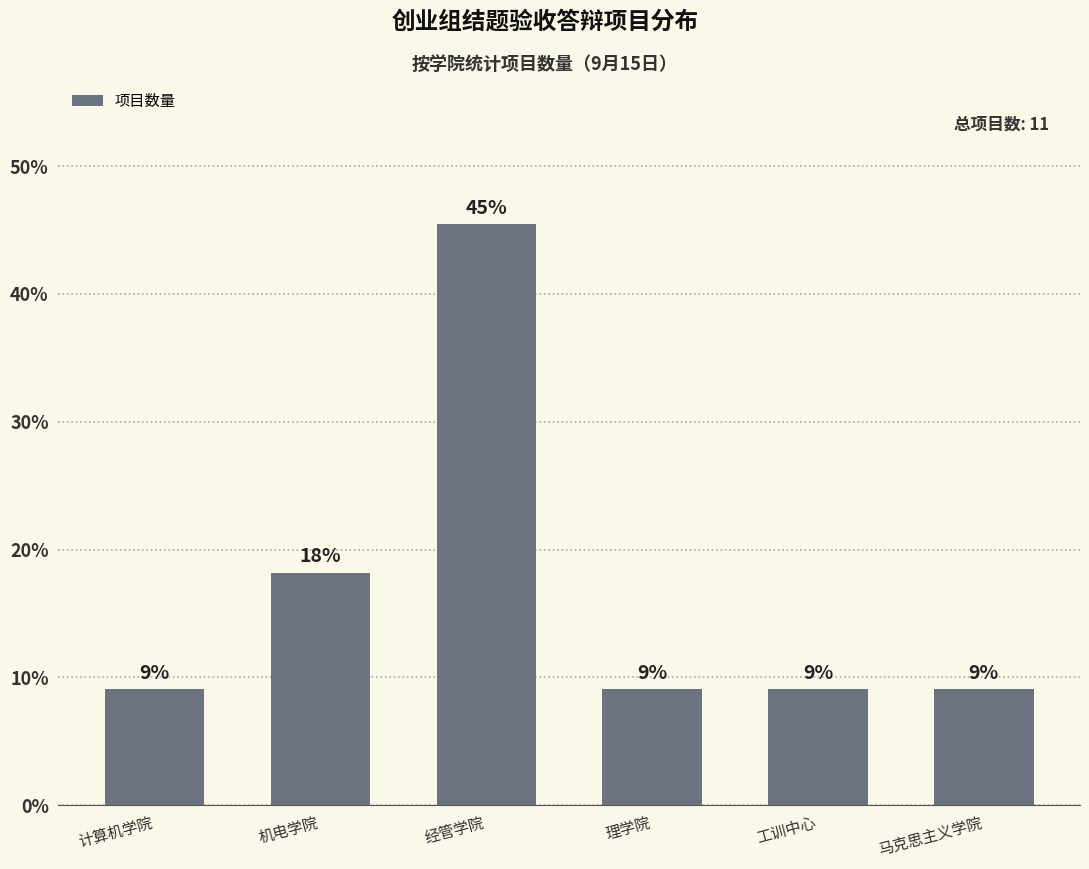

What is the value of the 4th bar from the left?

9.1